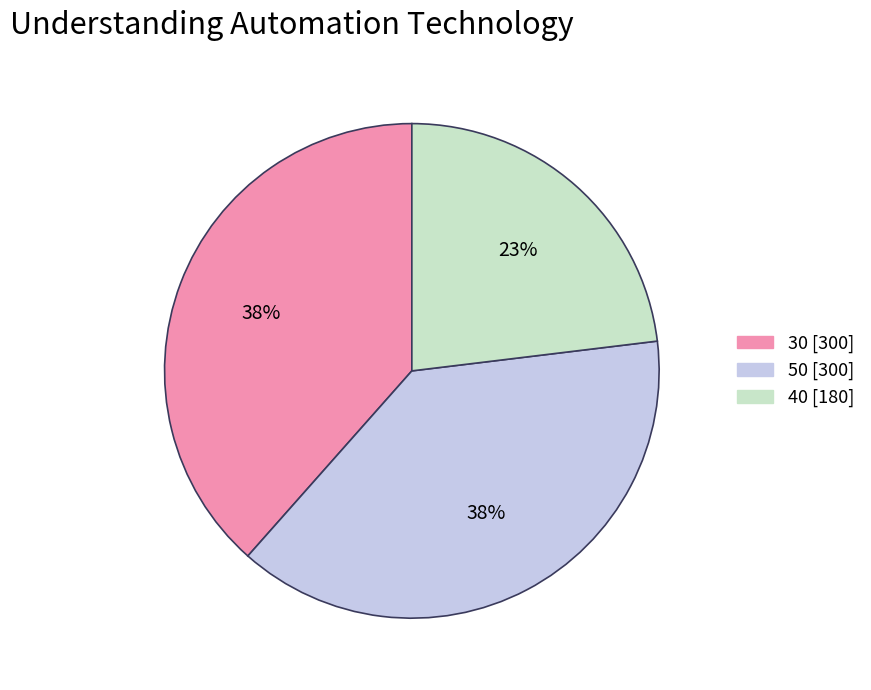

To the nearest percent, what is the difference between the largest and smallest slice percentages?

15%